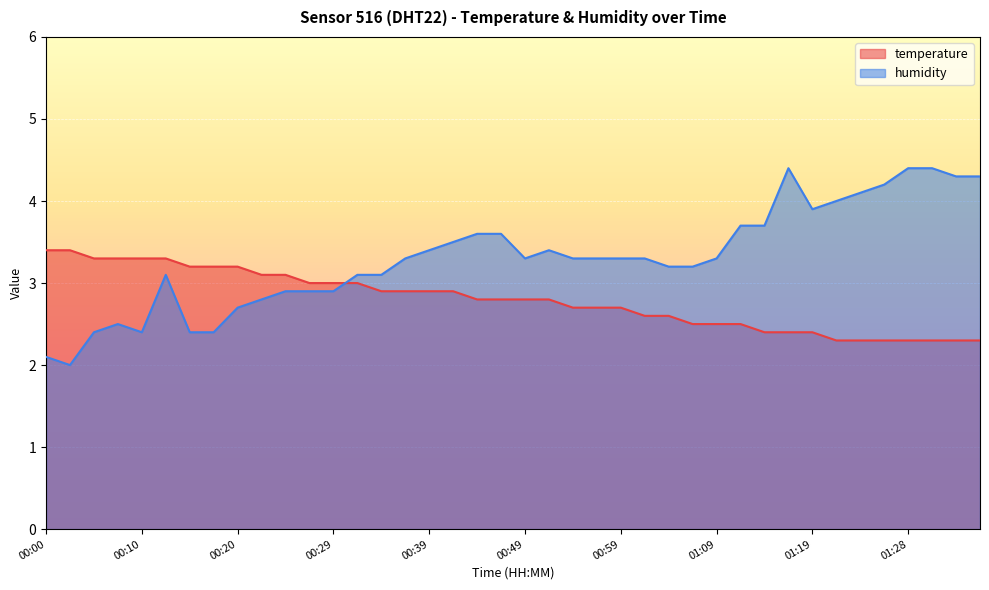

What is the sum of all humidity values?

132.1